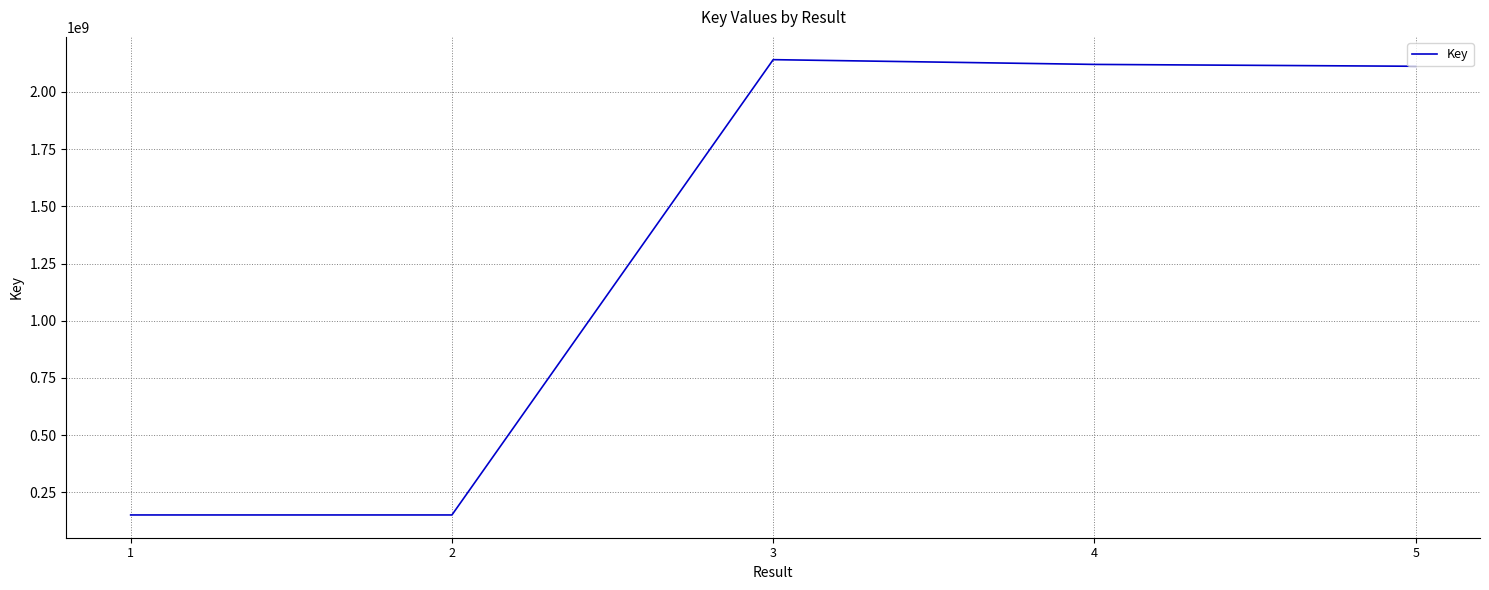

What is the difference between the maximum and second lowest values?

1989335544